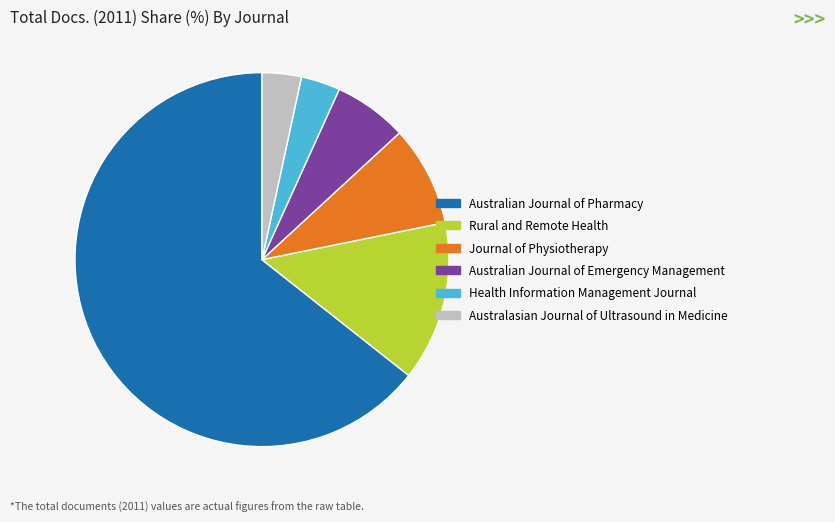

Between Journal of Physiotherapy and Australian Journal of Pharmacy, which is larger?

Australian Journal of Pharmacy